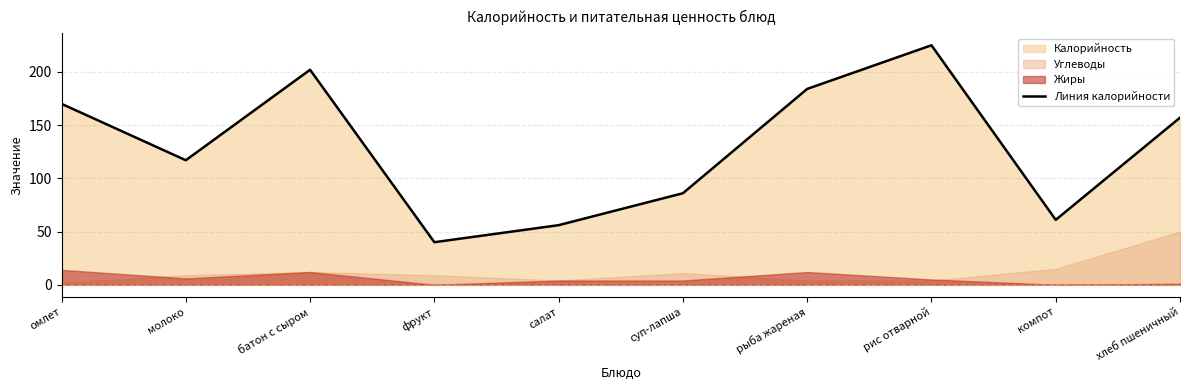

List the labels in order of value, smallest first.

фрукт, салат, компот, суп-лапша, молоко, хлеб пшеничный, омлет, рыба жареная, батон с сыром, рис отварной